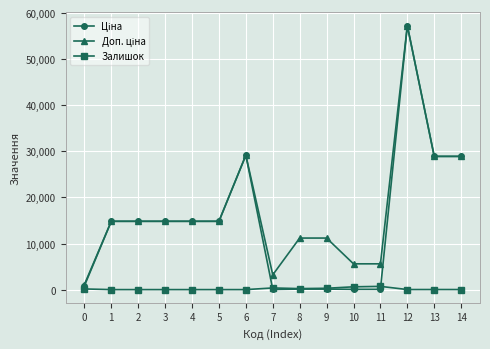

At which category is the sum across all series the highest?

12